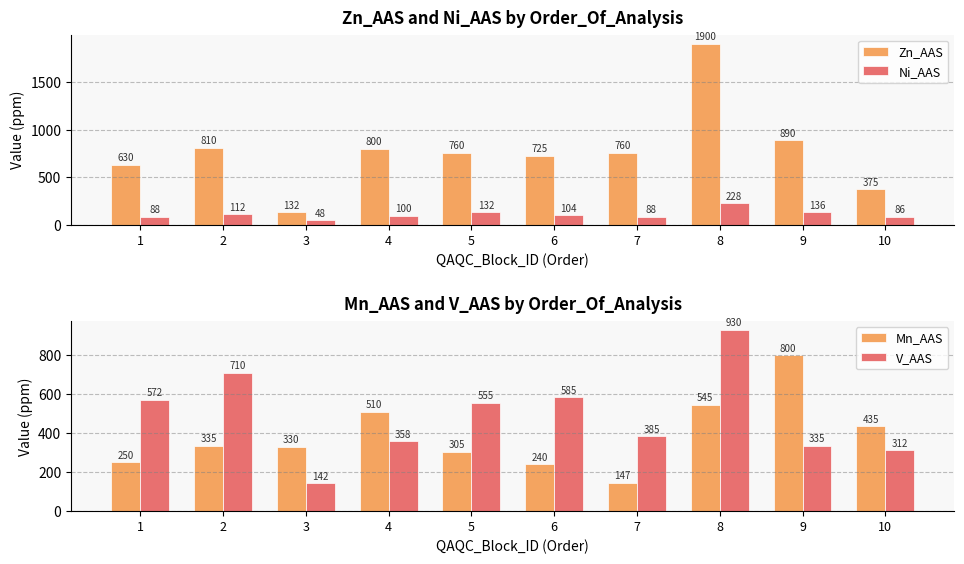

The value of Ni_AAS at 9 is 136. True or false?

True